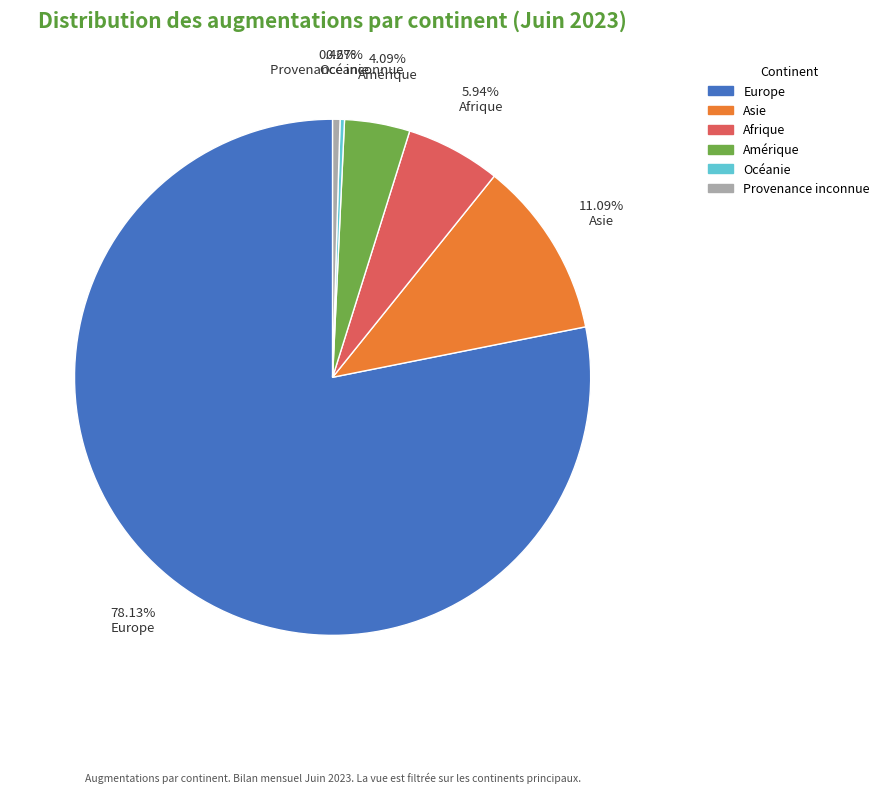

What is the ratio of the value at Europe to the value at Amérique?

19.1